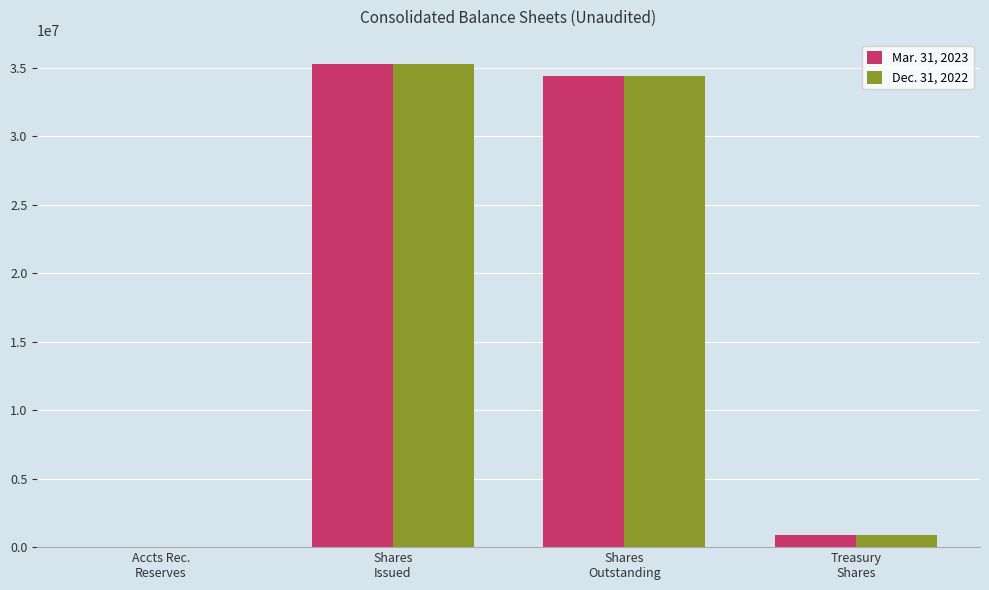

What is the greatest value displayed?

35302549